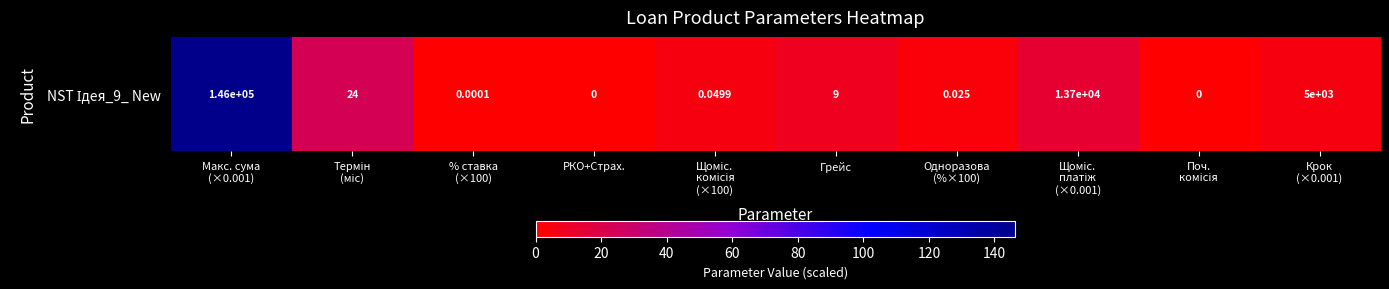

Reading right to left, extract all data points from this chart.

Крок
(×0.001)=5.0	Поч.
комісія=0.0	Щоміс.
платіж
(×0.001)=13.7	Одноразова
(%×100)=2.5	Грейс=9.0	Щоміс.
комісія
(×100)=5.0	РКО+Страх.=0.0	% ставка
(×100)=0.0	Термін
(міс)=24.0	Макс. сума
(×0.001)=146.3